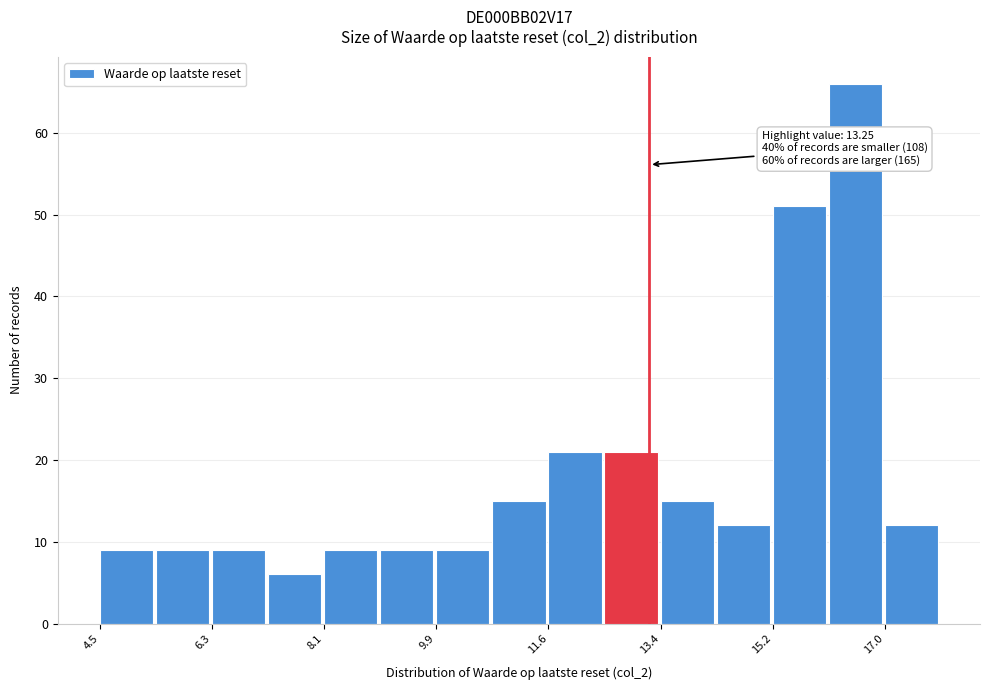

Which range on the x-axis has the tallest bar?

16.2 to 17.0